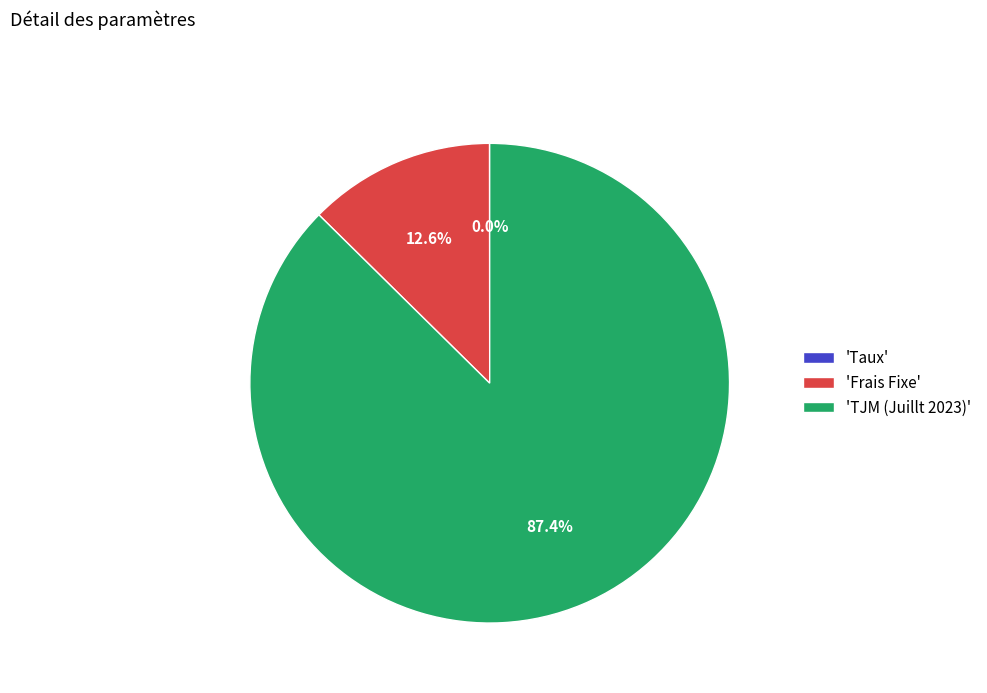

To the nearest percent, what is the difference between the largest and smallest slice percentages?

87%